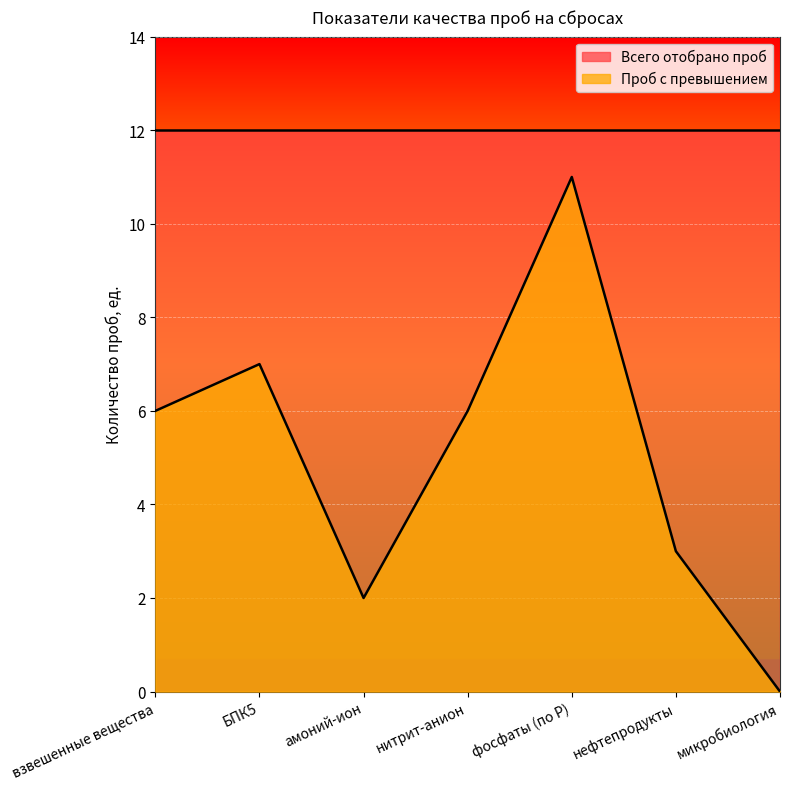

At which category does the data reach its first local valley?

амоний-ион